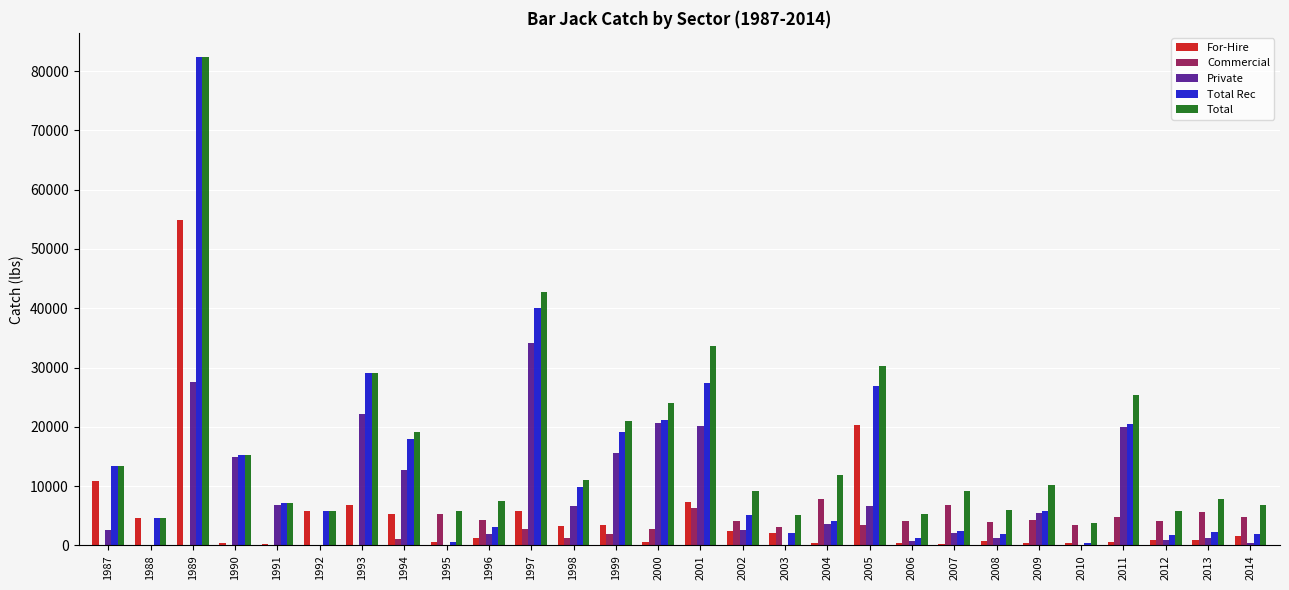

What is the total value across all series at 2000?

69328.2